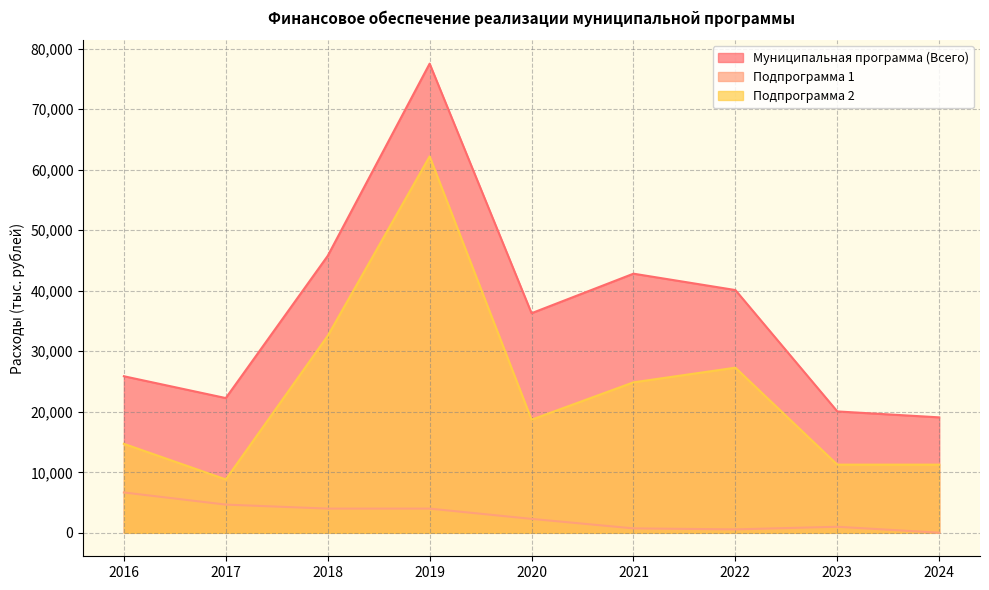

Reading left to right, transcribe all the data shown in this chart.

Муниципальная программа (Всего): 25871.0	22264.7	45763.1	77522.7	36285.9	42817.7	40111.4	20056.8	19076.9
Подпрограмма 1: 6667.0	4661.0	4000.0	4000.0	2301.2	731.9	568.3	1000.0	20.0
Подпрограмма 2: 14704.0	8820.8	32546.7	62193.8	18697.3	24863.5	27285.1	11263.8	11263.9